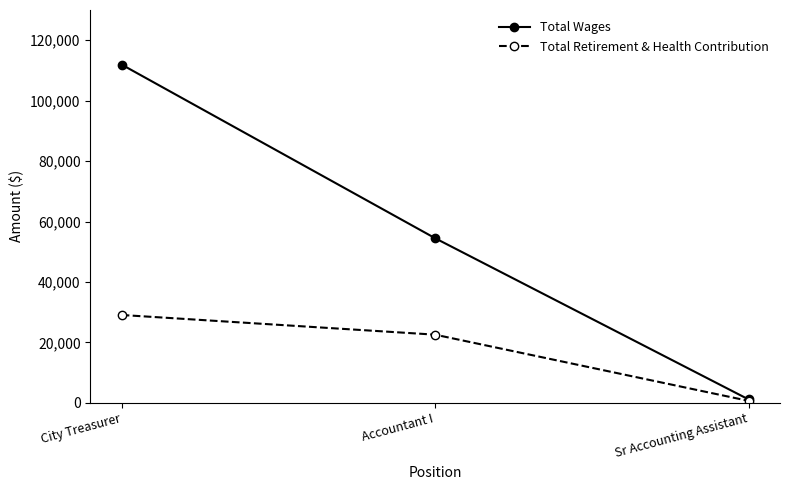

Which series has the largest total across all categories?

Total Wages